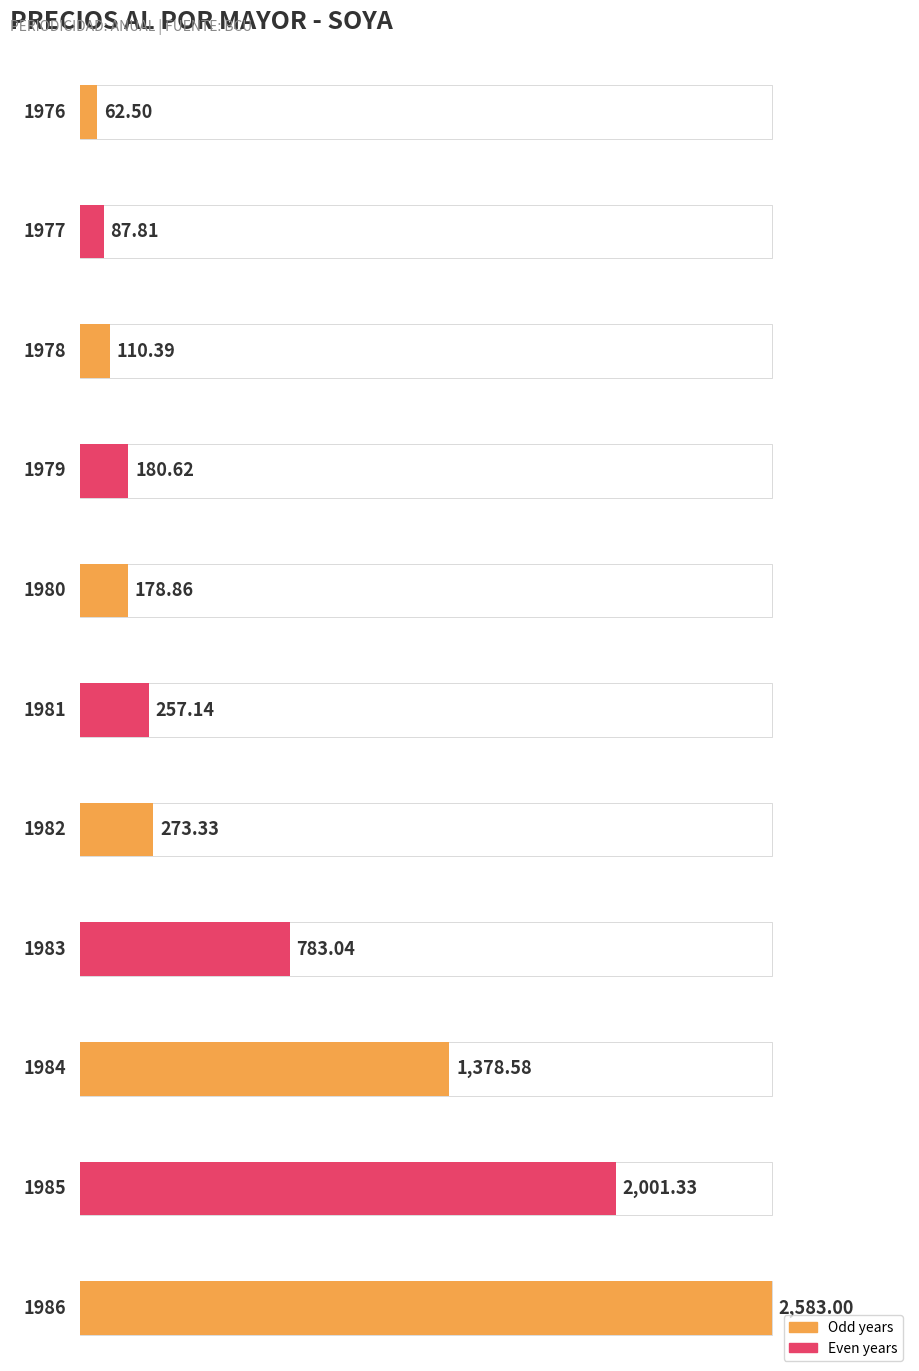

Reading left to right, list all the values displayed in this chart.

62.5	87.8	110.4	180.6	178.9	257.1	273.3	783.0	1378.6	2001.3	2583.0